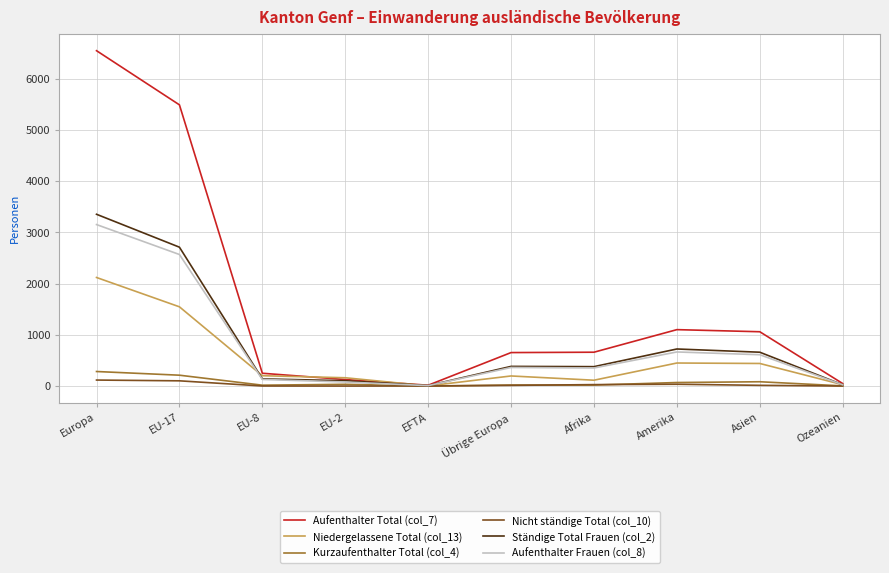

Which series has the largest total across all categories?

Aufenthalter Total (col_7)